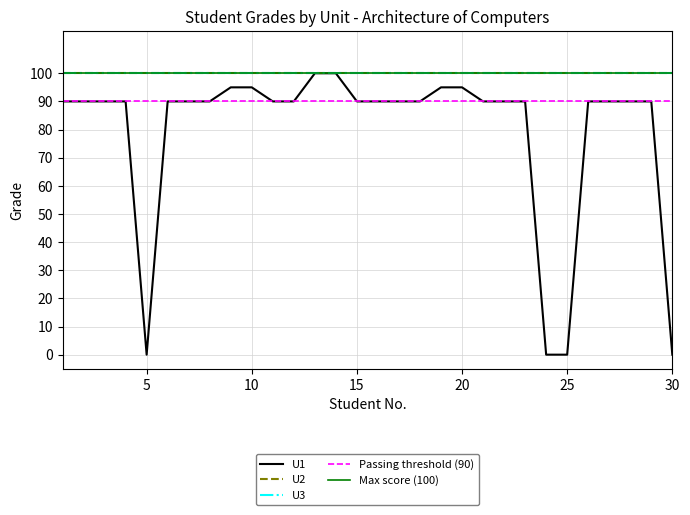

How many data points does each series have?

30